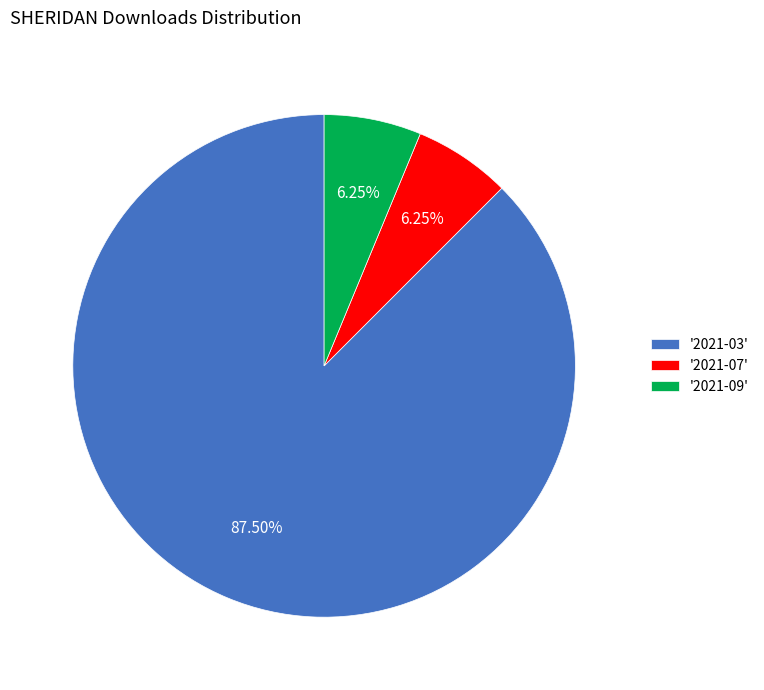

Is the sum of '2021-09' and '2021-07' greater than half?

No